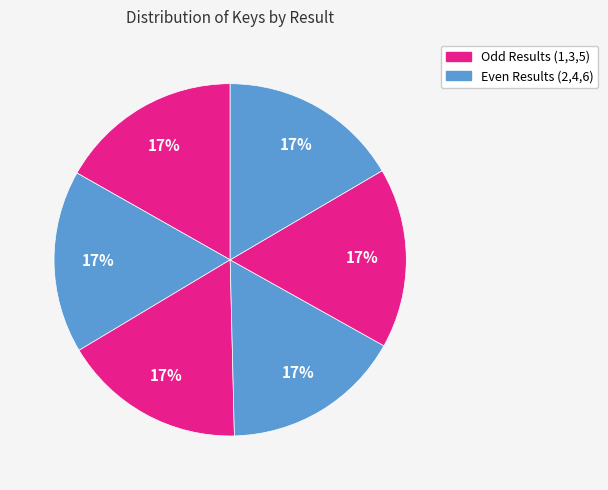

Count the number of slices in the pie.

6